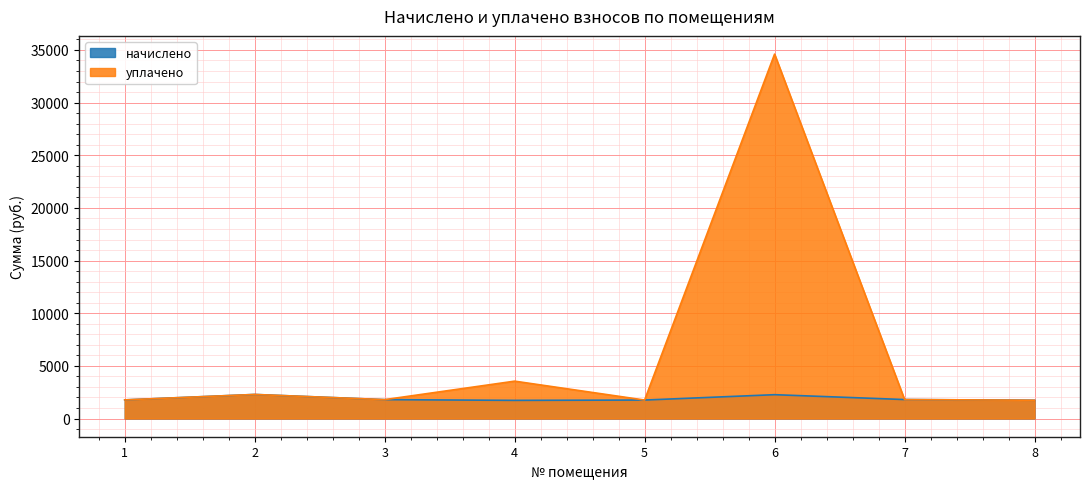

What is the minimum value for начислено?

1723.0